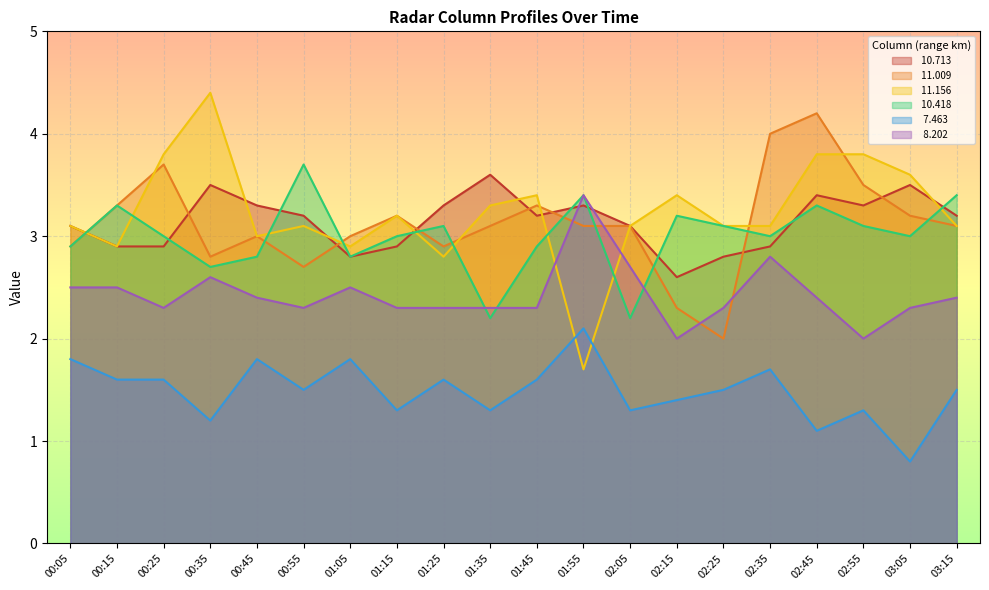

What is the spread (max minus min) of values at 02:35?

2.3